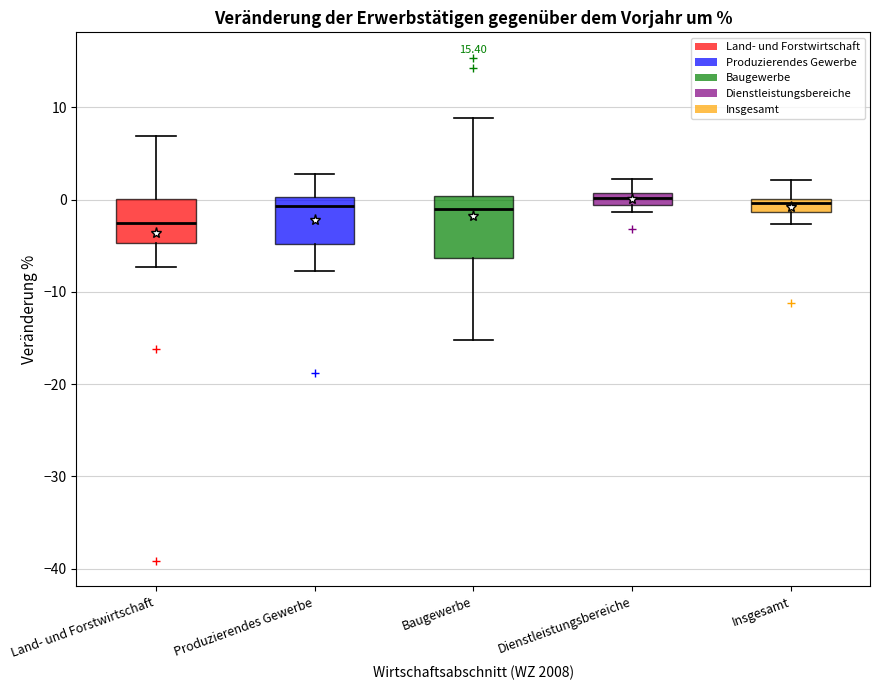

Where is the lower edge of the box for Baugewerbe on the y-axis? The values are not printed on the chart, so give them approximately, as read against the axis.

-6